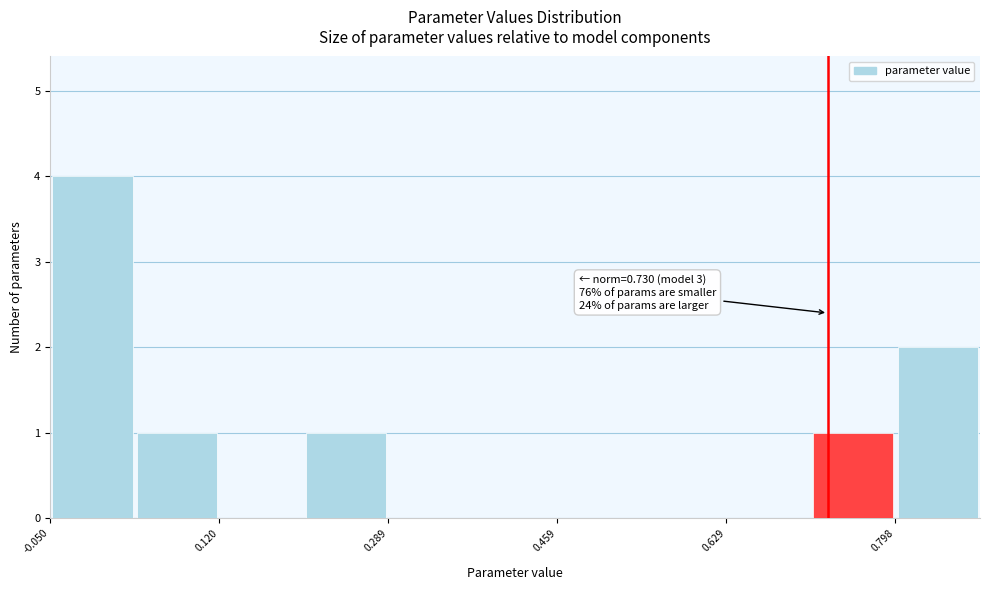

Over which range of the x-axis is the bar tallest?

-0.04 to 0.04